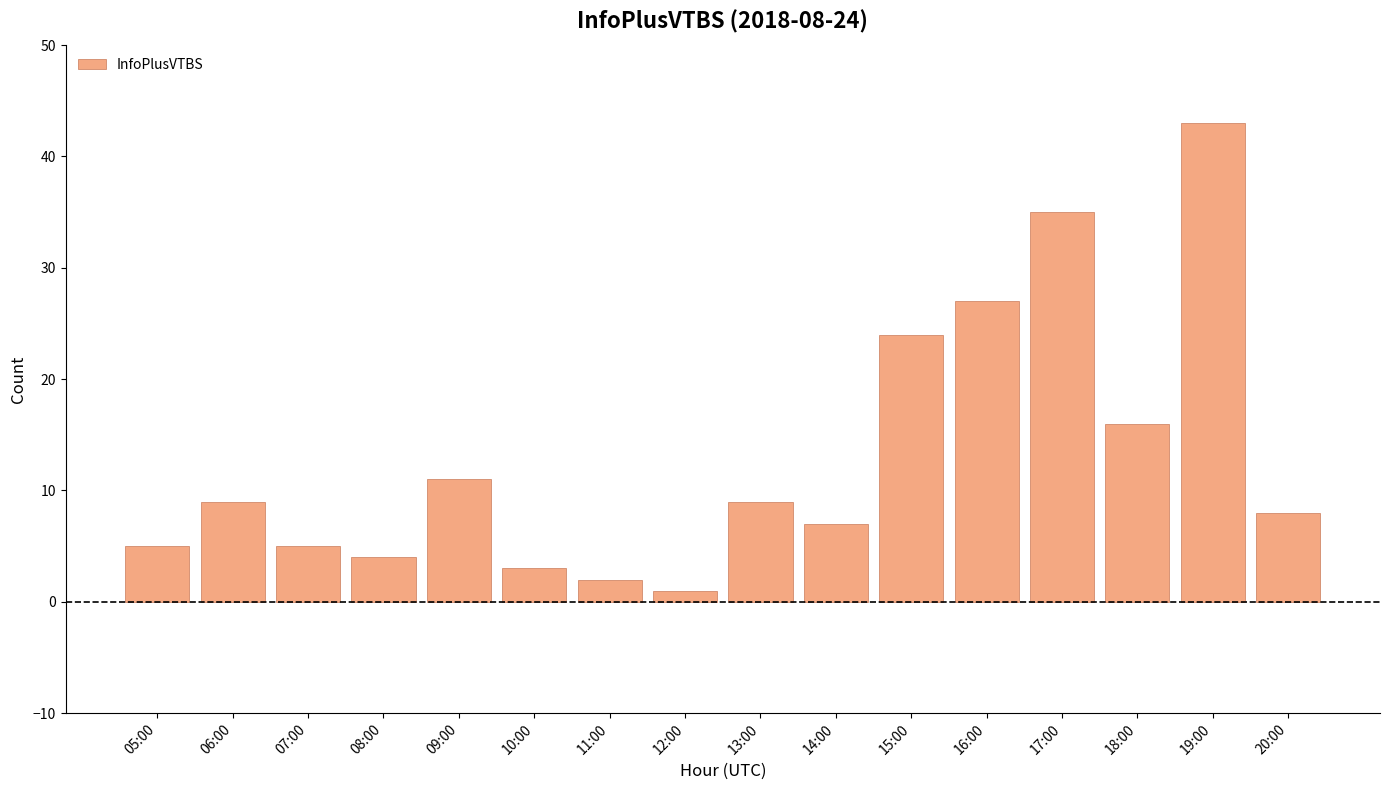

At which label is the value closest to 22?

15:00